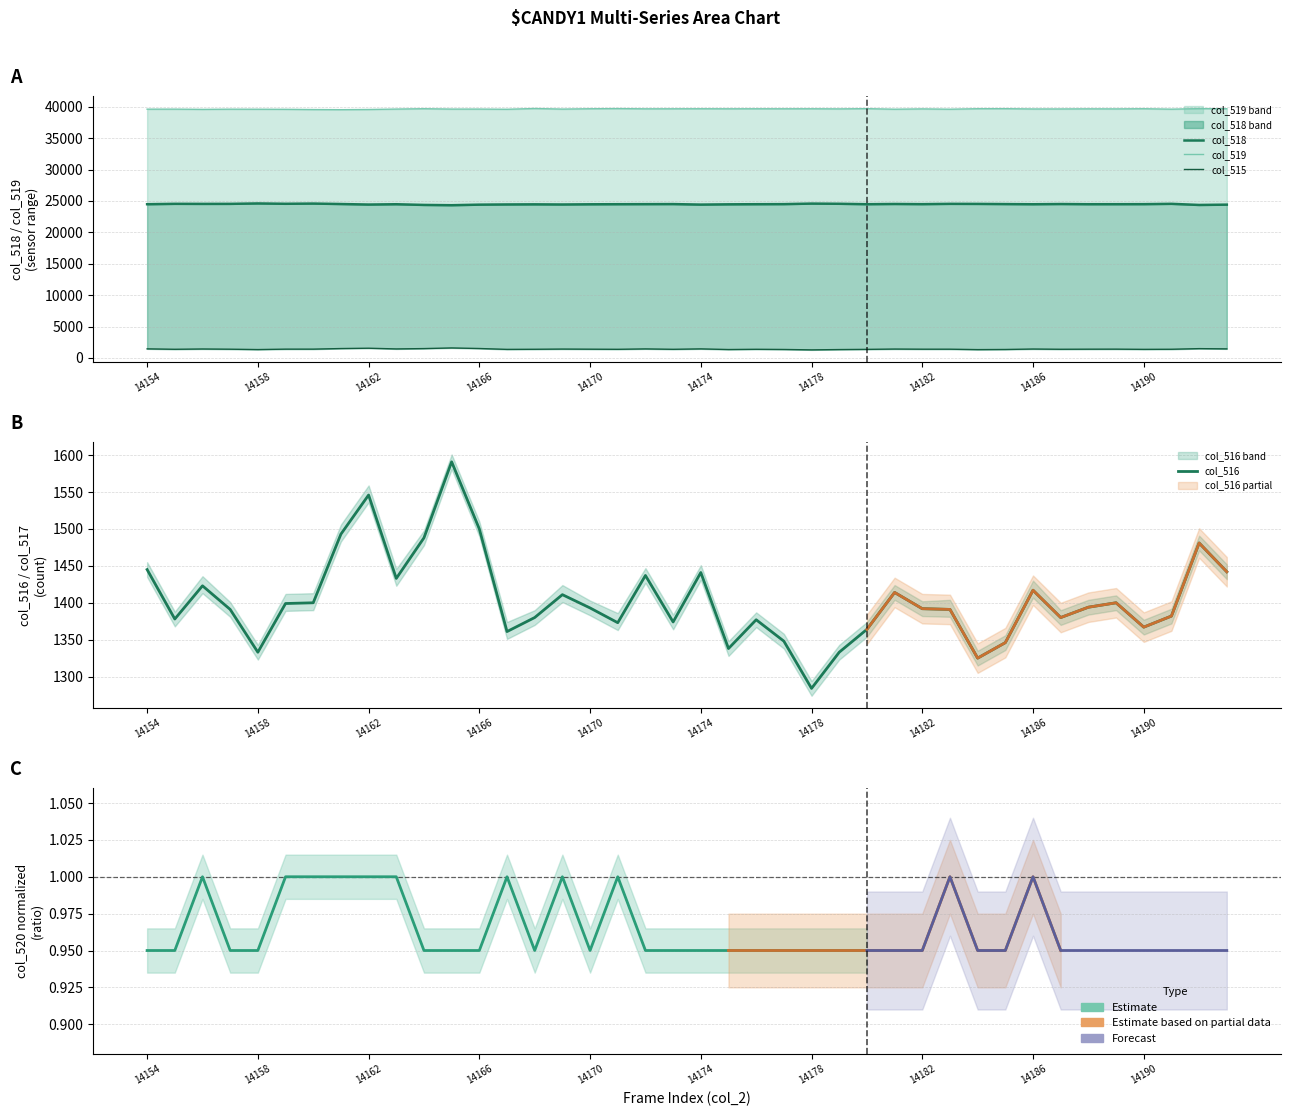

What is the sum of all col_519 values?

1585687